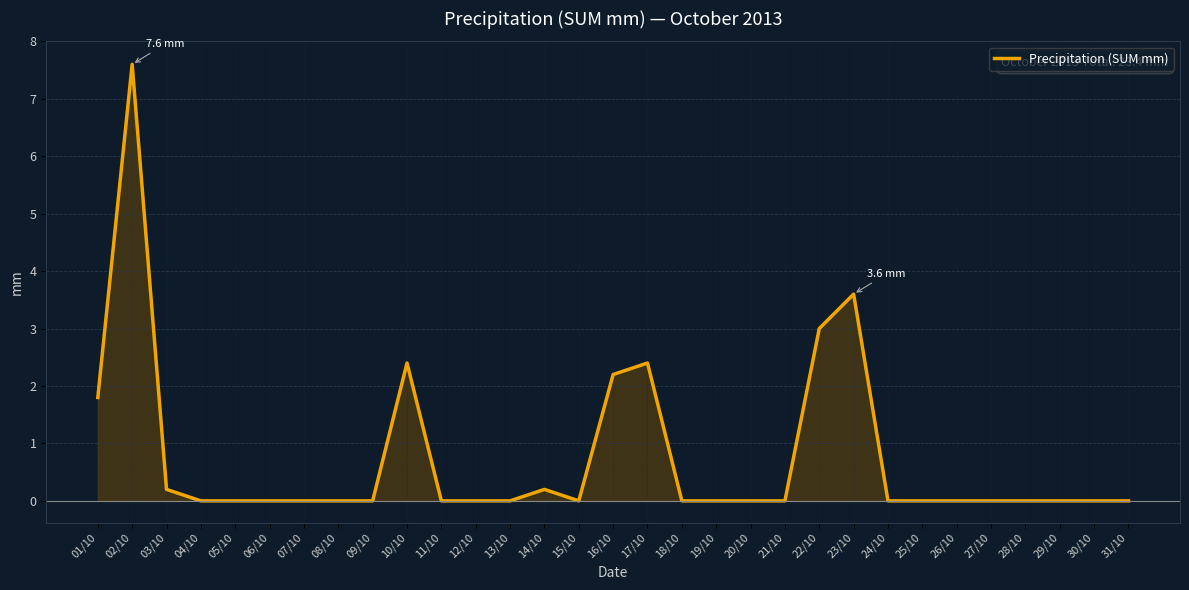

Reading left to right, transcribe all the data shown in this chart.

01/10=1.8	02/10=7.6	03/10=0.2	04/10=0.0	05/10=0.0	06/10=0.0	07/10=0.0	08/10=0.0	09/10=0.0	10/10=2.4	11/10=0.0	12/10=0.0	13/10=0.0	14/10=0.2	15/10=0.0	16/10=2.2	17/10=2.4	18/10=0.0	19/10=0.0	20/10=0.0	21/10=0.0	22/10=3.0	23/10=3.6	24/10=0.0	25/10=0.0	26/10=0.0	27/10=0.0	28/10=0.0	29/10=0.0	30/10=0.0	31/10=0.0